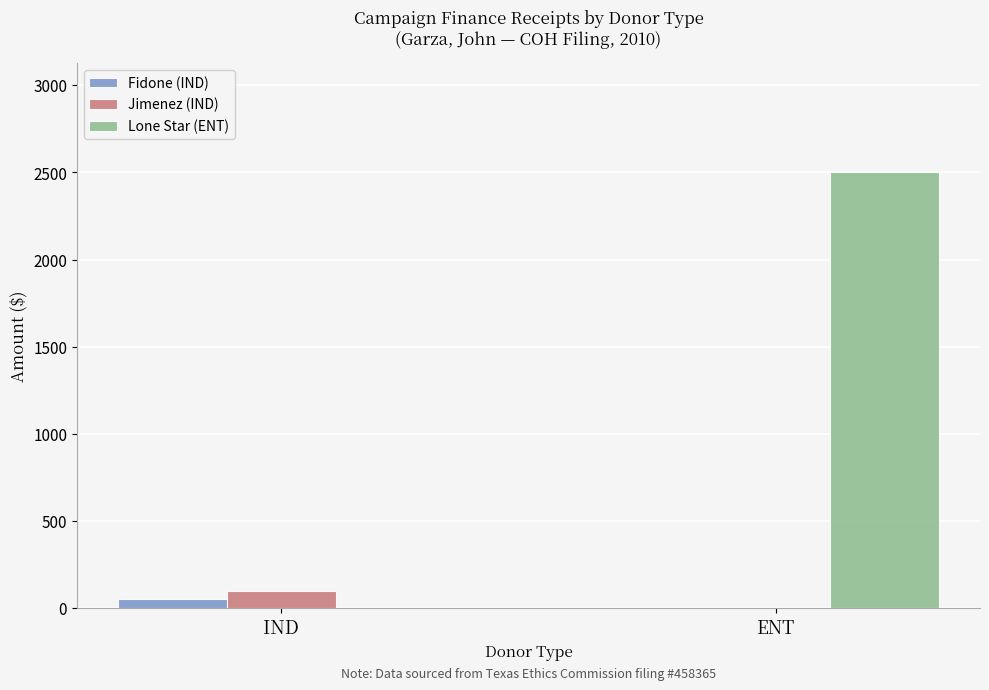

How many distinct data groups are displayed?

3